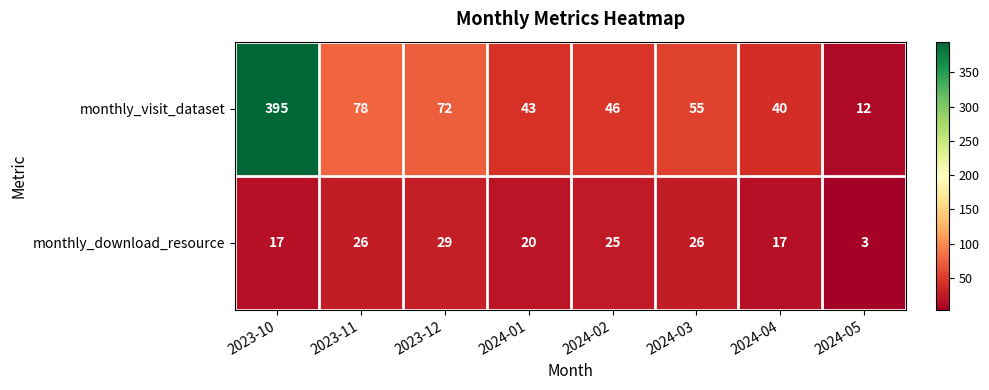

Which series has the largest total across all categories?

monthly_visit_dataset